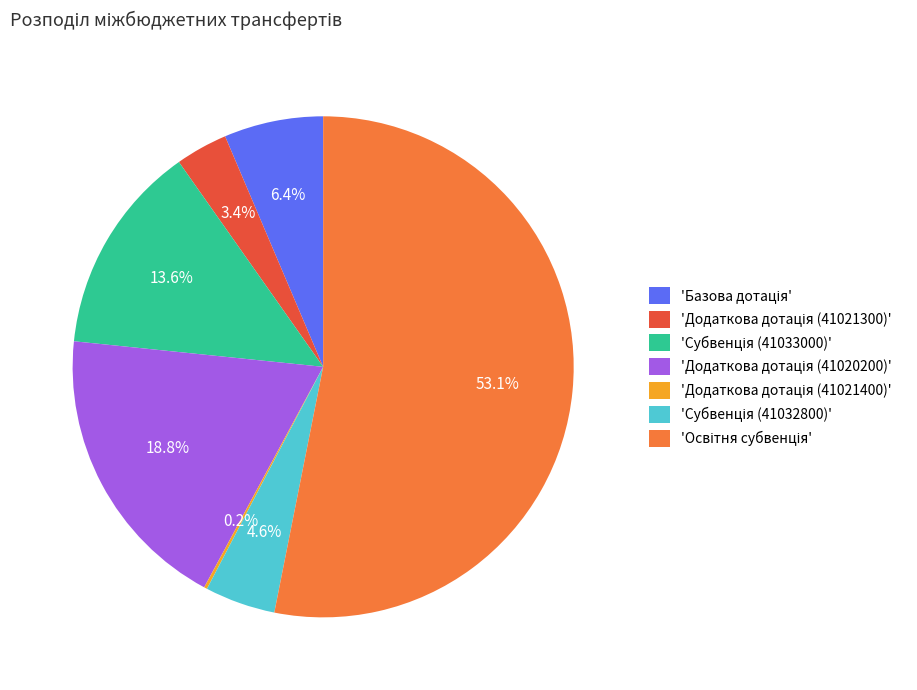

Is there any slice that represents more than half of the pie?

Yes